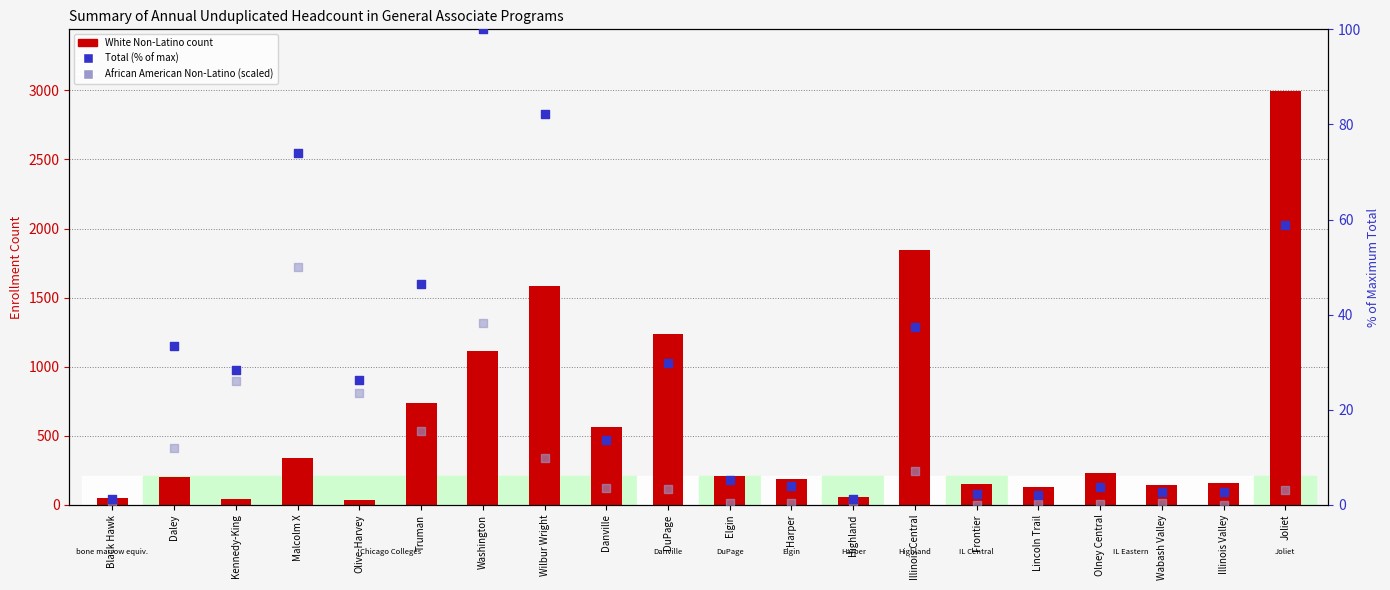

What is the total value across all series at Danville?

577.1